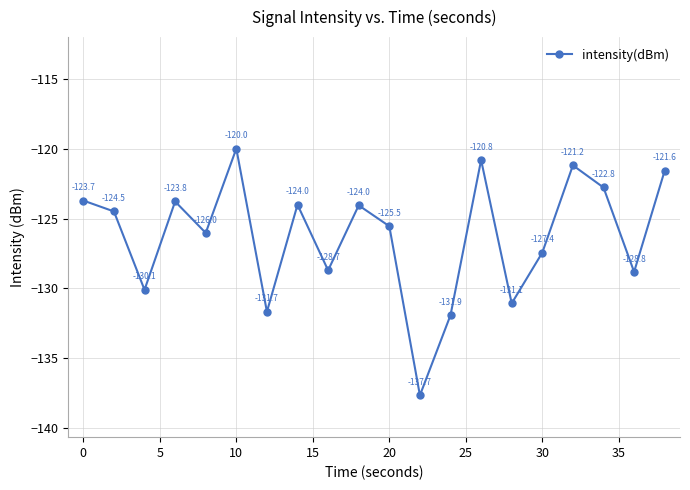

What is the value of the 20th point from the left?

-121.6